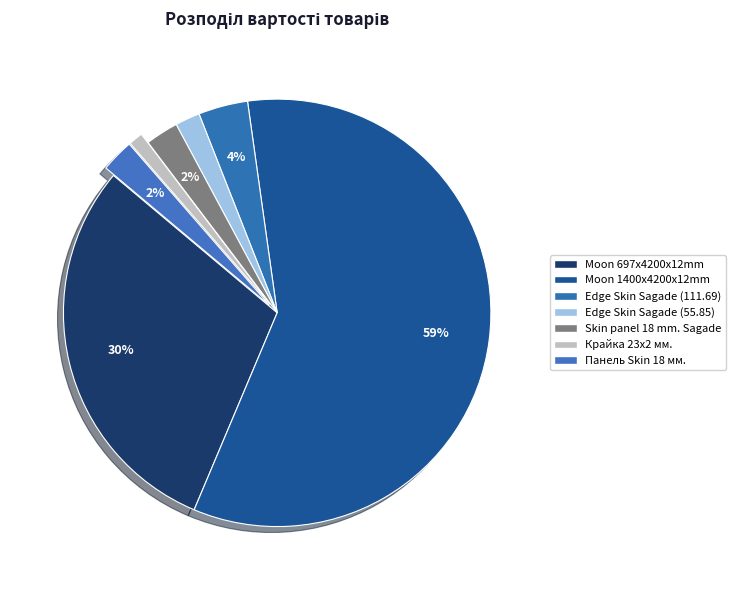

How many slices are in this pie chart?

7